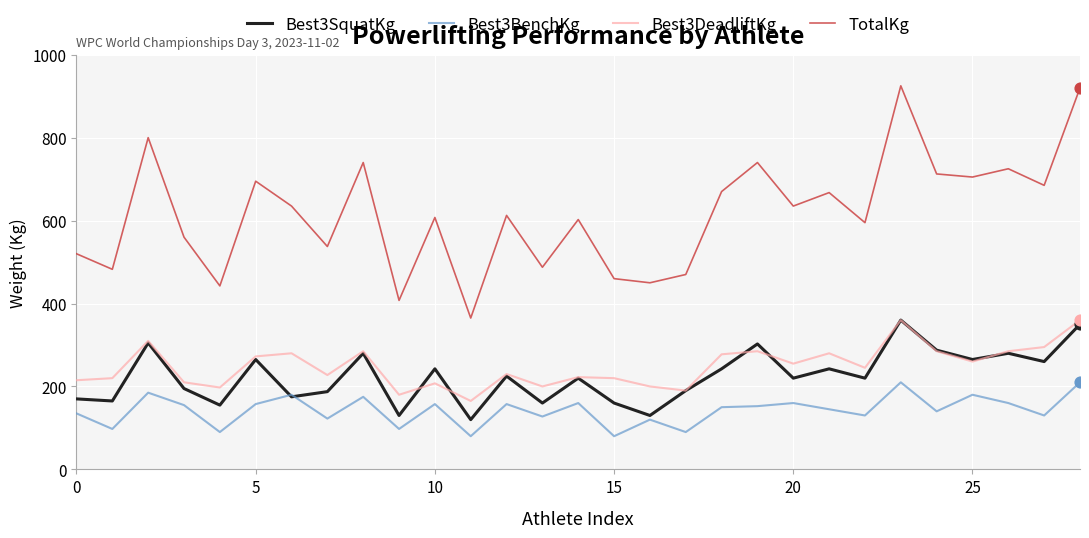

Which series has the largest range (max minus min)?

TotalKg